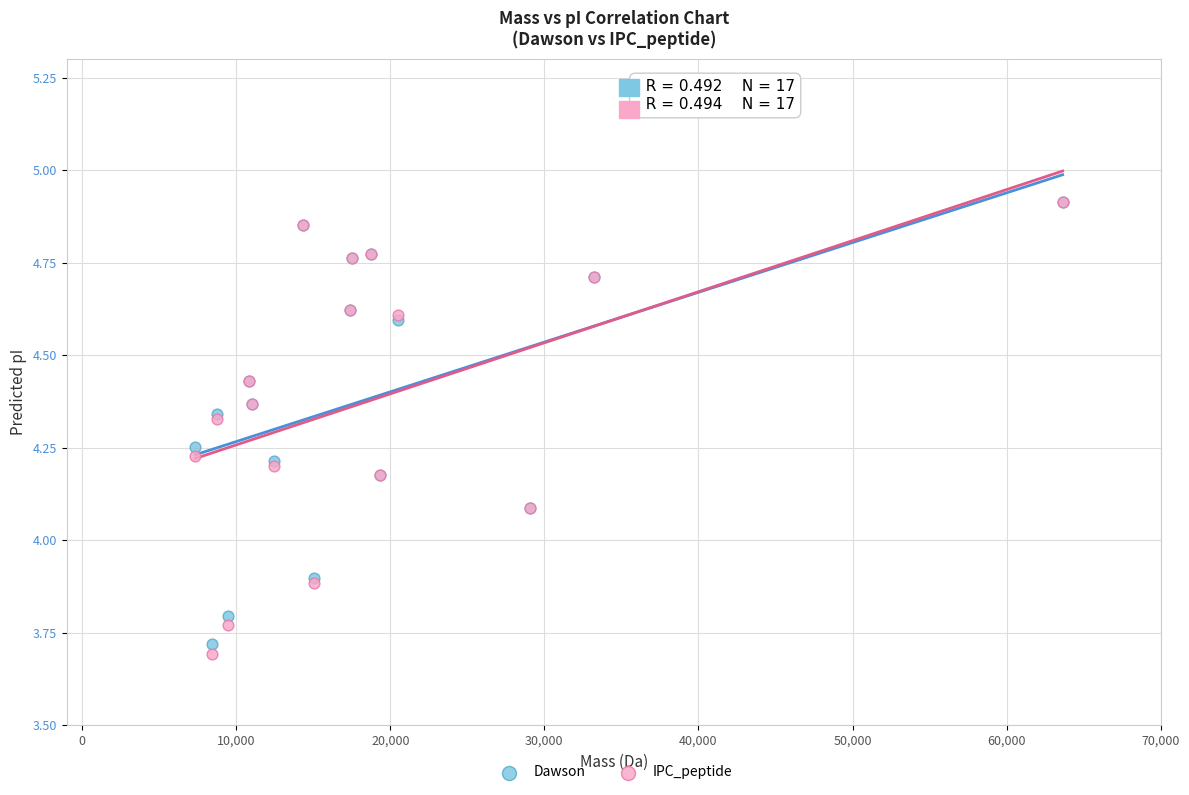

What are all the series names shown in the legend?

Dawson, IPC_peptide